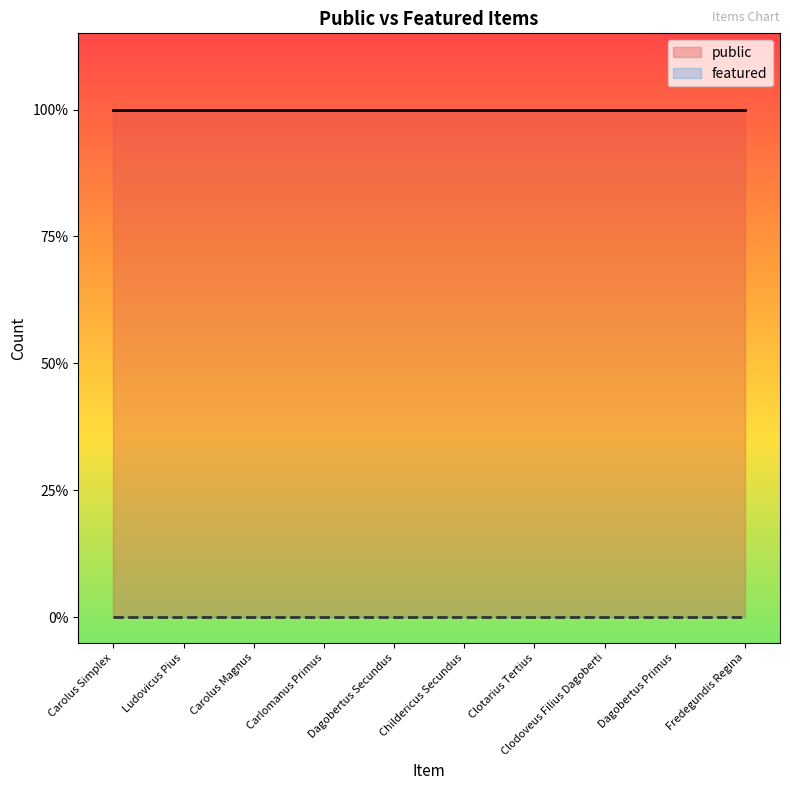

What is the label of the 10th point from the left?

Fredegundis Regina